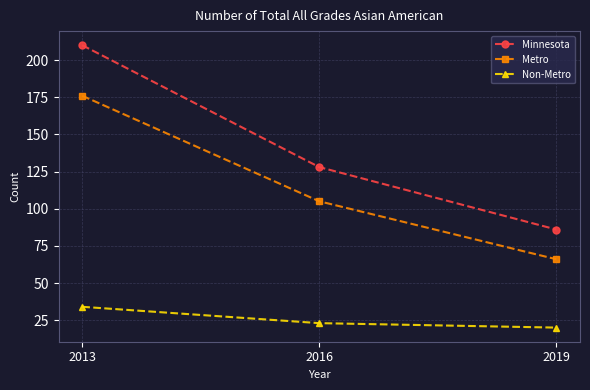

List the series in order of their peak value, lowest first.

Non-Metro, Metro, Minnesota